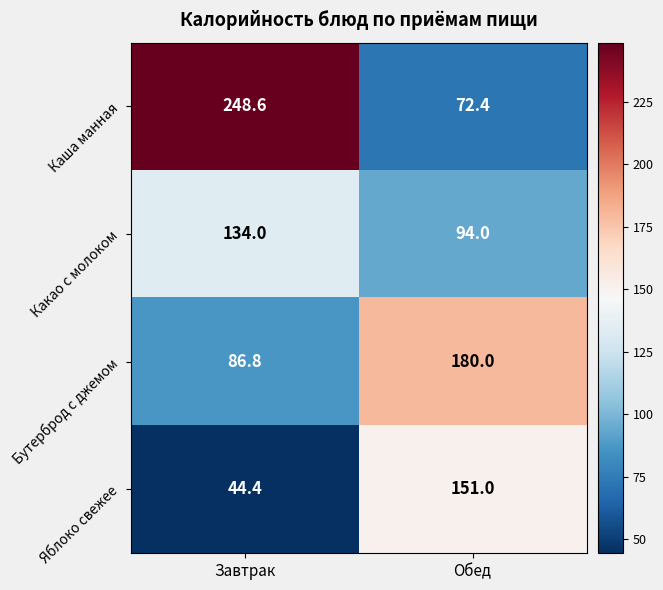

Read the Какао с молоком value at Обед.

94.0